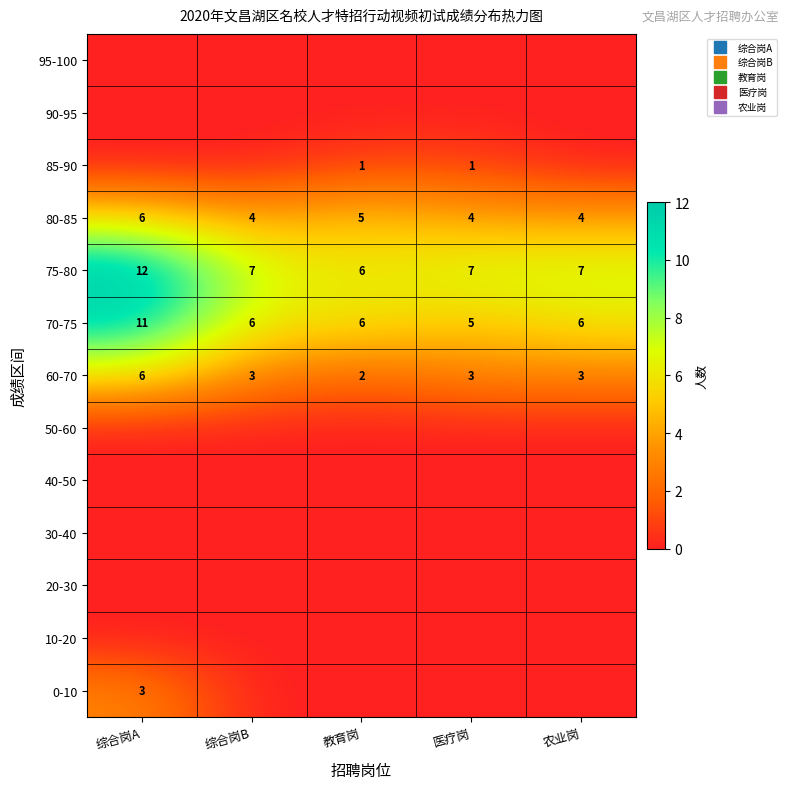

At which label does 0-10 reach its peak?

综合岗A